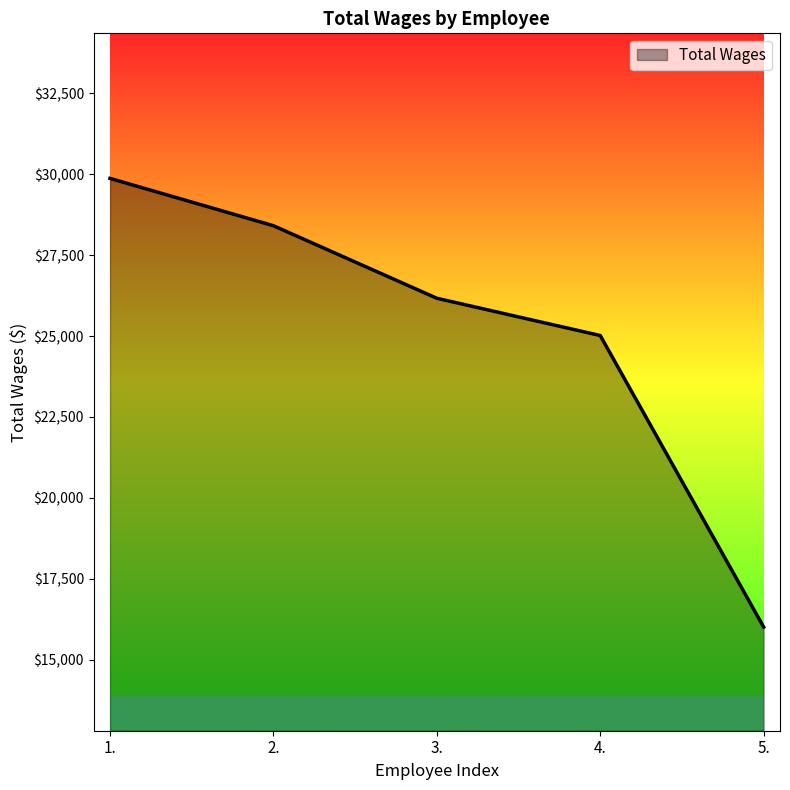

Reading left to right, what are all the values shown in this chart?

29870	28408	26167	25016	16010